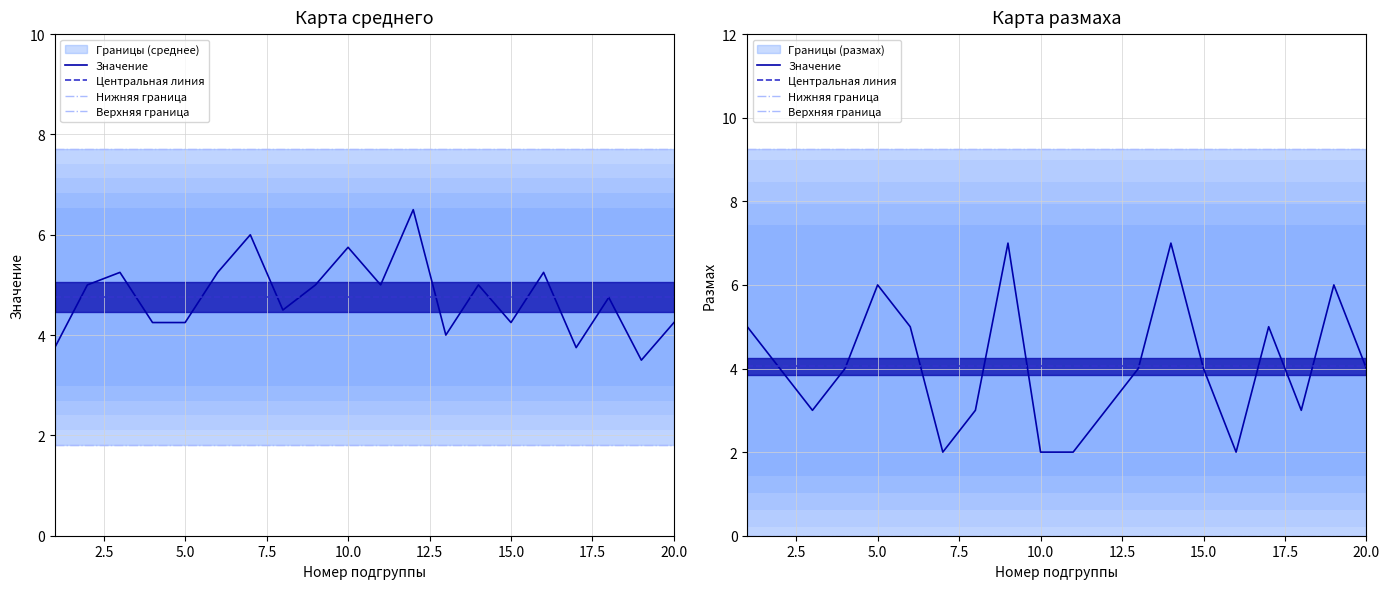

Is it true that Центральная линия equals 4.0 at 20.0?

True